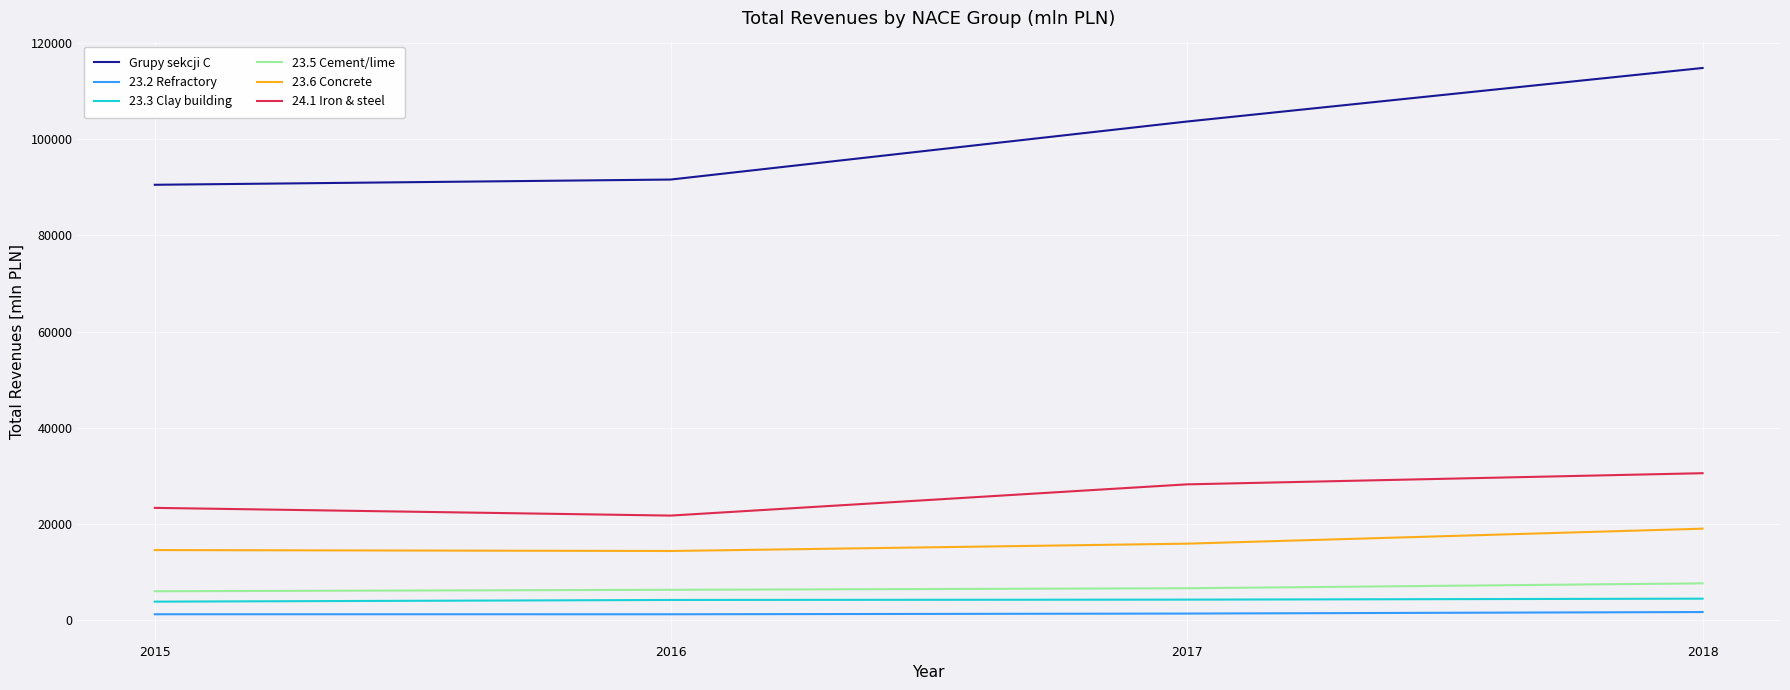

True or false: Grupy sekcji C has a value of 202498.6 at 2018.

False